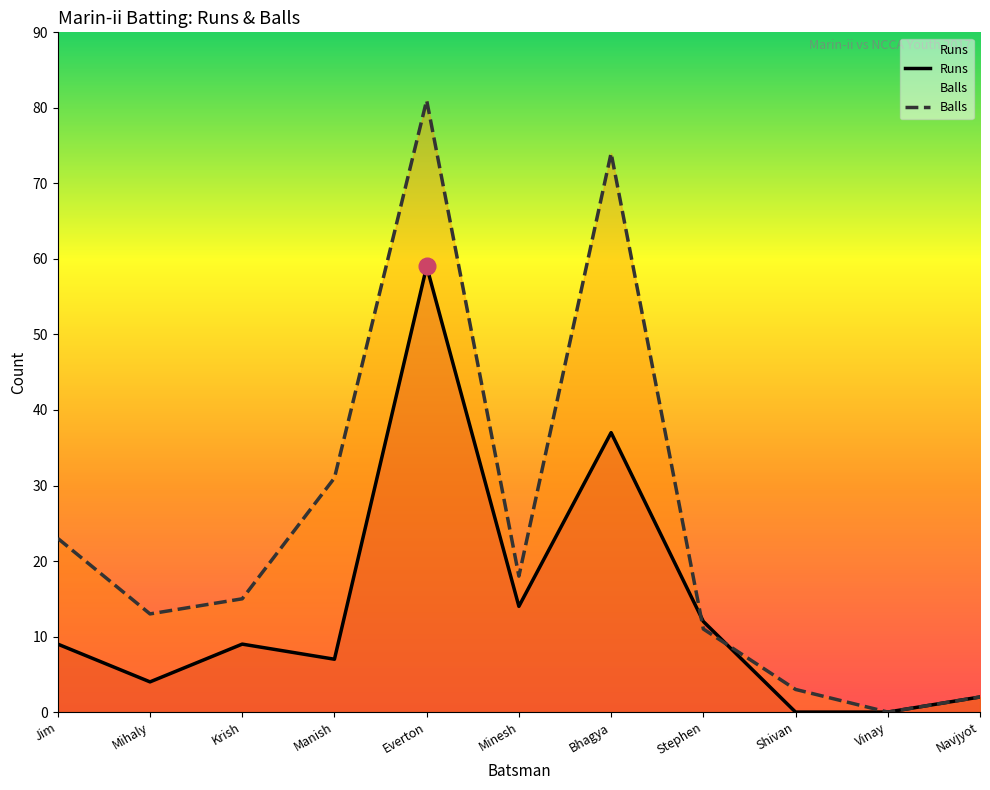

How many data points does each series have?

11